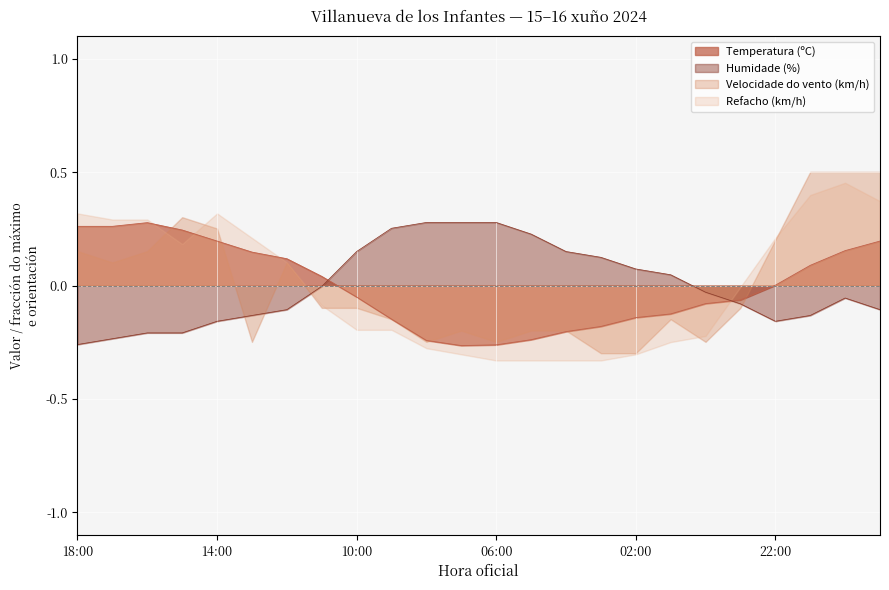

Which series has the largest range (max minus min)?

Velocidade do vento (km/h)